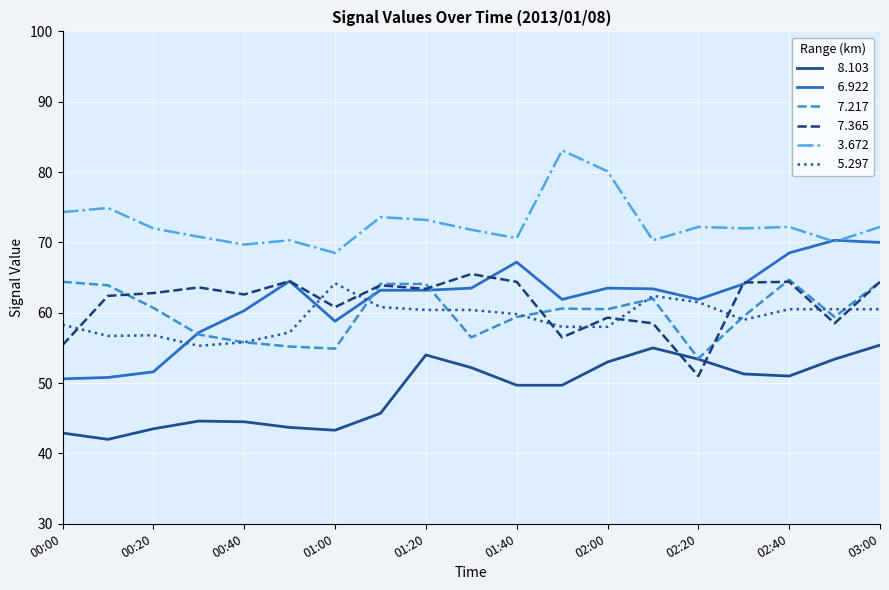

What is the greatest value displayed?

83.1